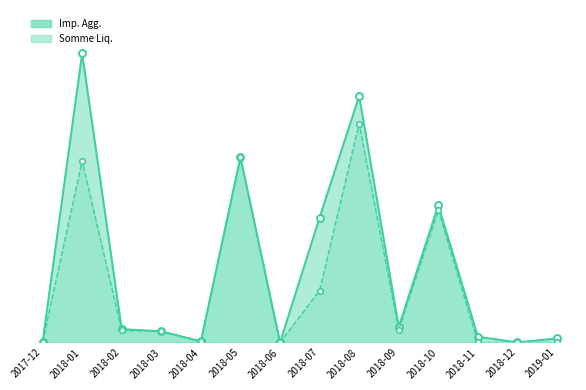

True or false: Somme Liq. and Imp. Agg. intersect in this chart.

False